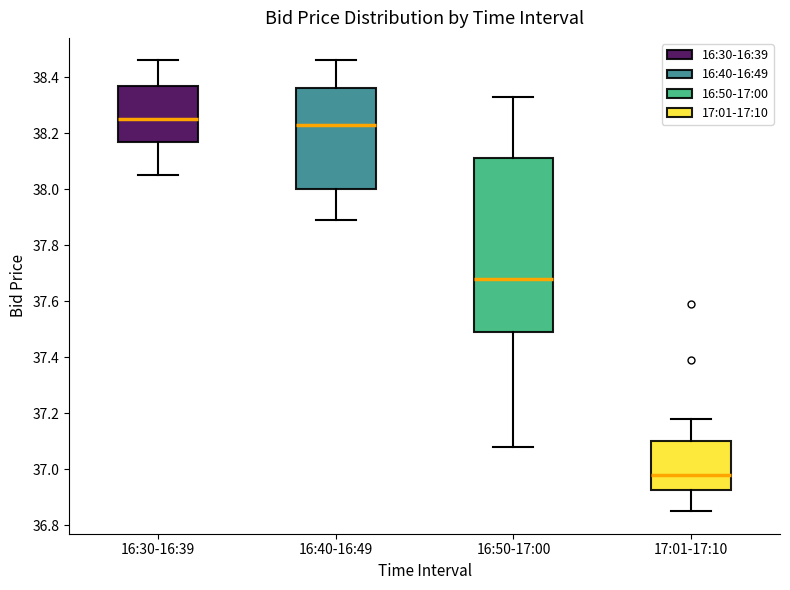

Which box is the tallest, from its lower edge to its upper edge?

16:50-17:00